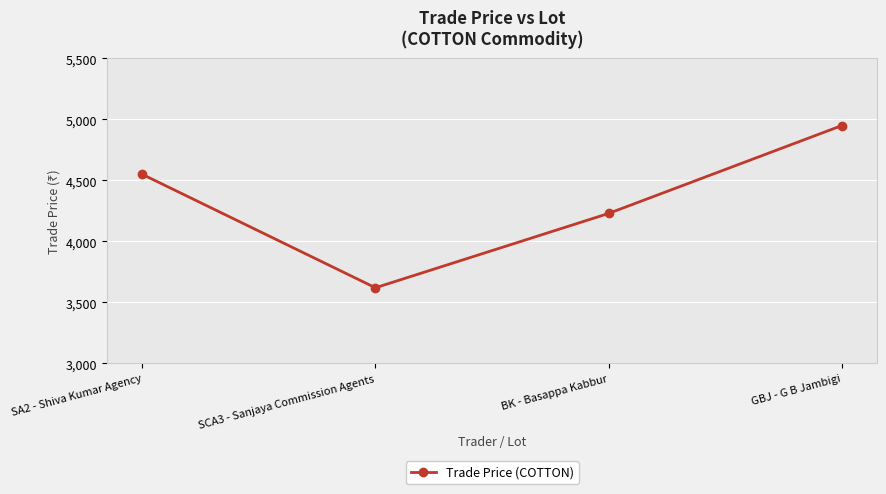

Approximately how many times larger is the value at BK - Basappa Kabbur compared to SCA3 - Sanjaya Commission Agents?

1.2